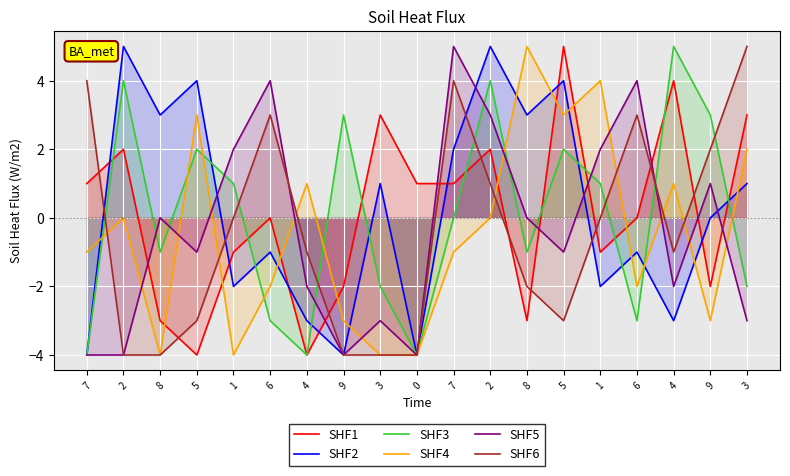

How many lines are shown in the chart?

6